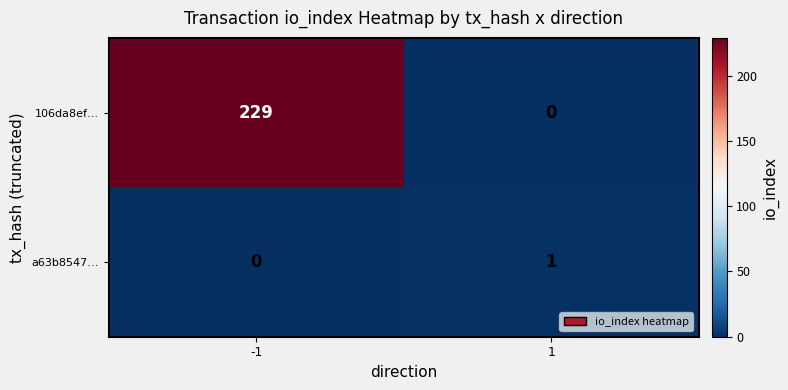

Which series has the largest total across all categories?

106da8ef…